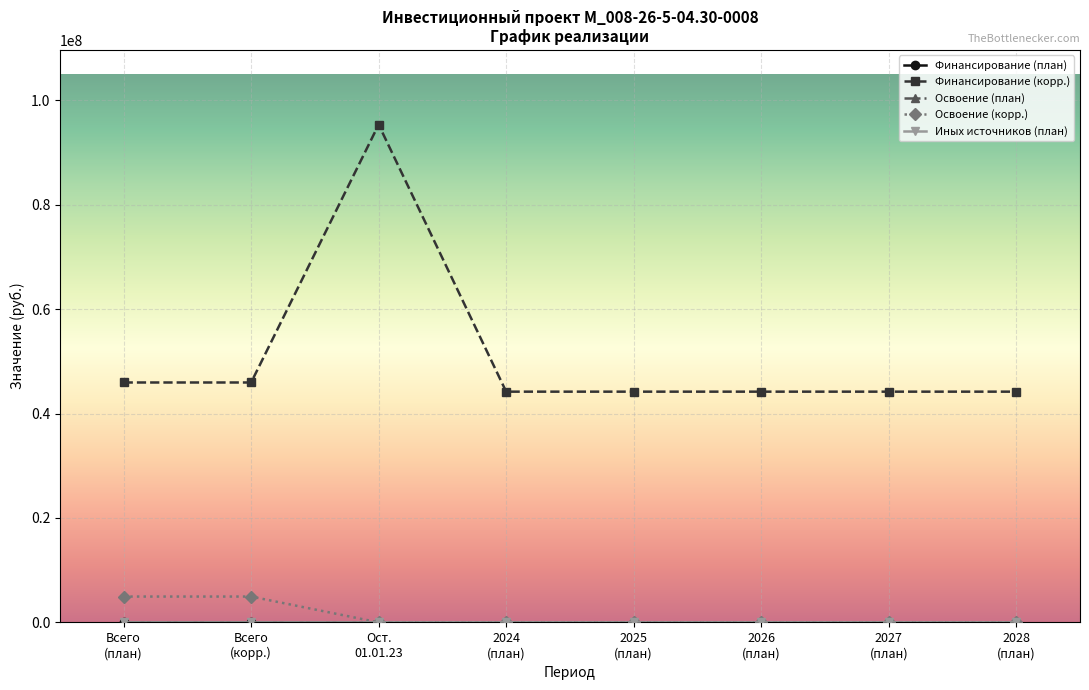

Reading left to right, extract all data points from this chart.

Финансирование (план): 8	8	7	0	0	0	0	0
Финансирование (корр.): 45939784	45939784	95322477	44184580	44184580	44184580	44184580	44184580
Освоение (план): 7	7	0	0	0	0	0	0
Освоение (корр.): 4949822	4949822	0	0	0	0	0	0
Иных источников (план): 8	8	7	0	0	0	0	0